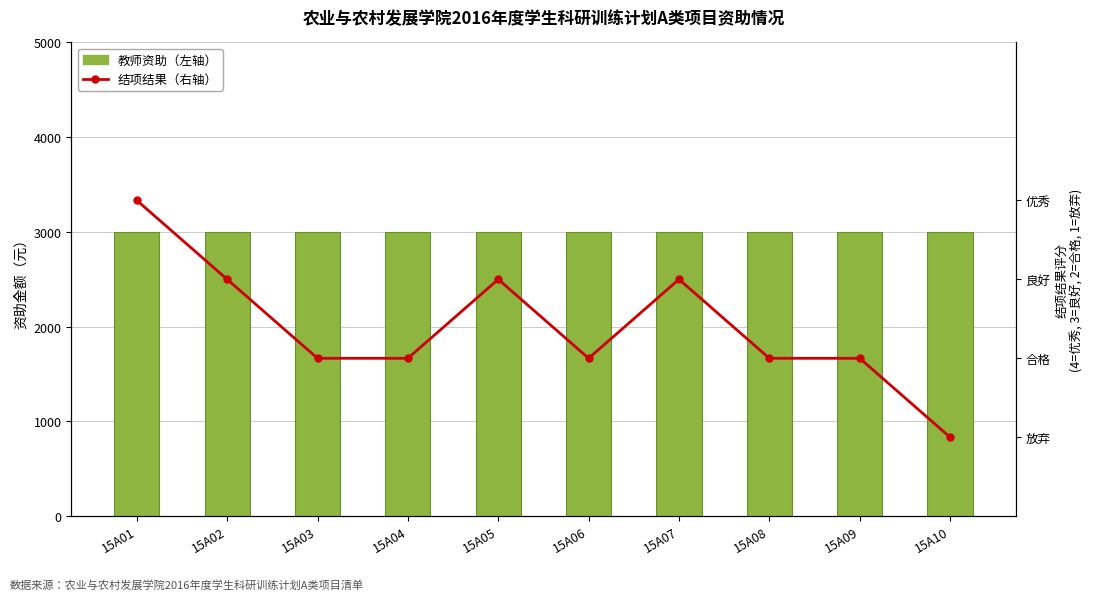

Reading left to right, list all the values displayed in this chart.

教师资助（左轴）: 15A01=3000	15A02=3000	15A03=3000	15A04=3000	15A05=3000	15A06=3000	15A07=3000	15A08=3000	15A09=3000	15A10=3000
结项结果（右轴）: 15A01=4	15A02=3	15A03=2	15A04=2	15A05=3	15A06=2	15A07=3	15A08=2	15A09=2	15A10=1